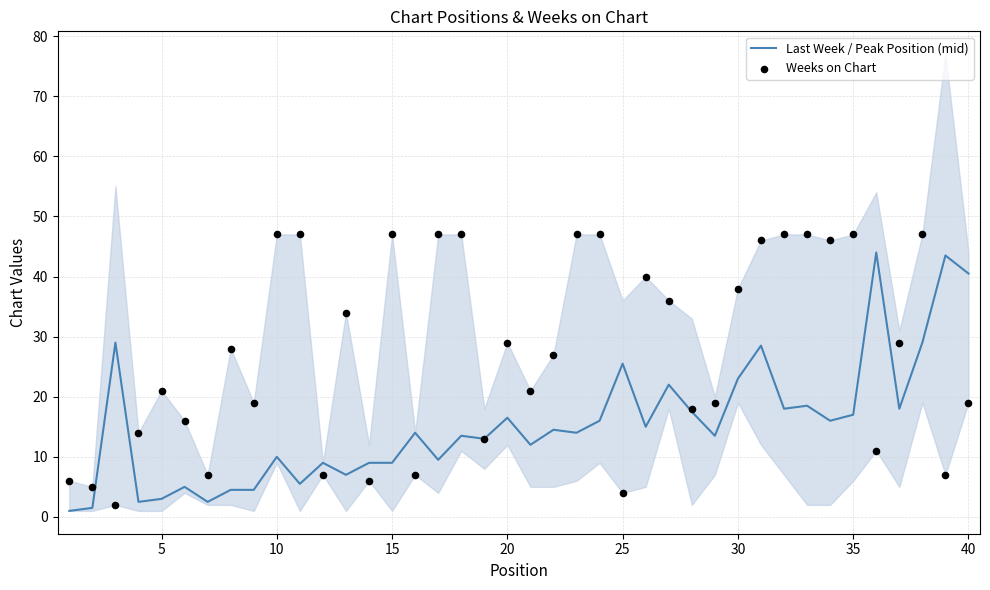

At how many categories does at least one series exceed 23?

26